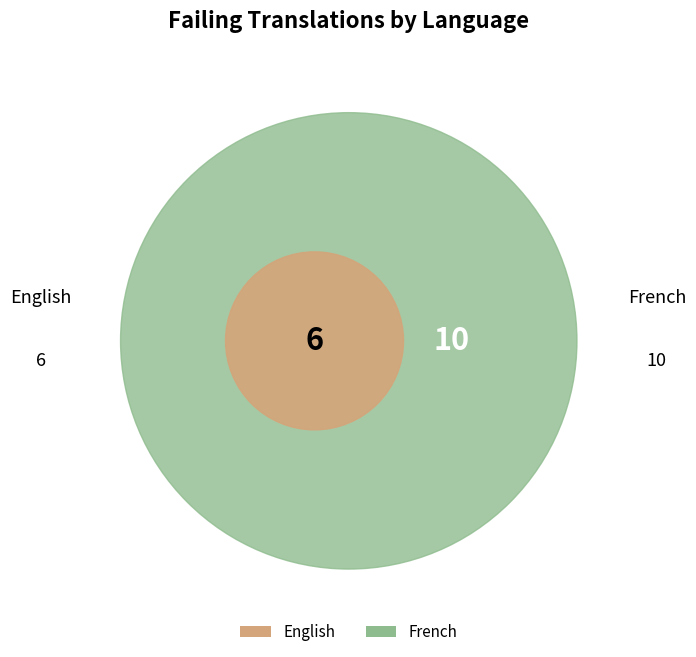

What percentage is the French slice, to the nearest percent?

62%